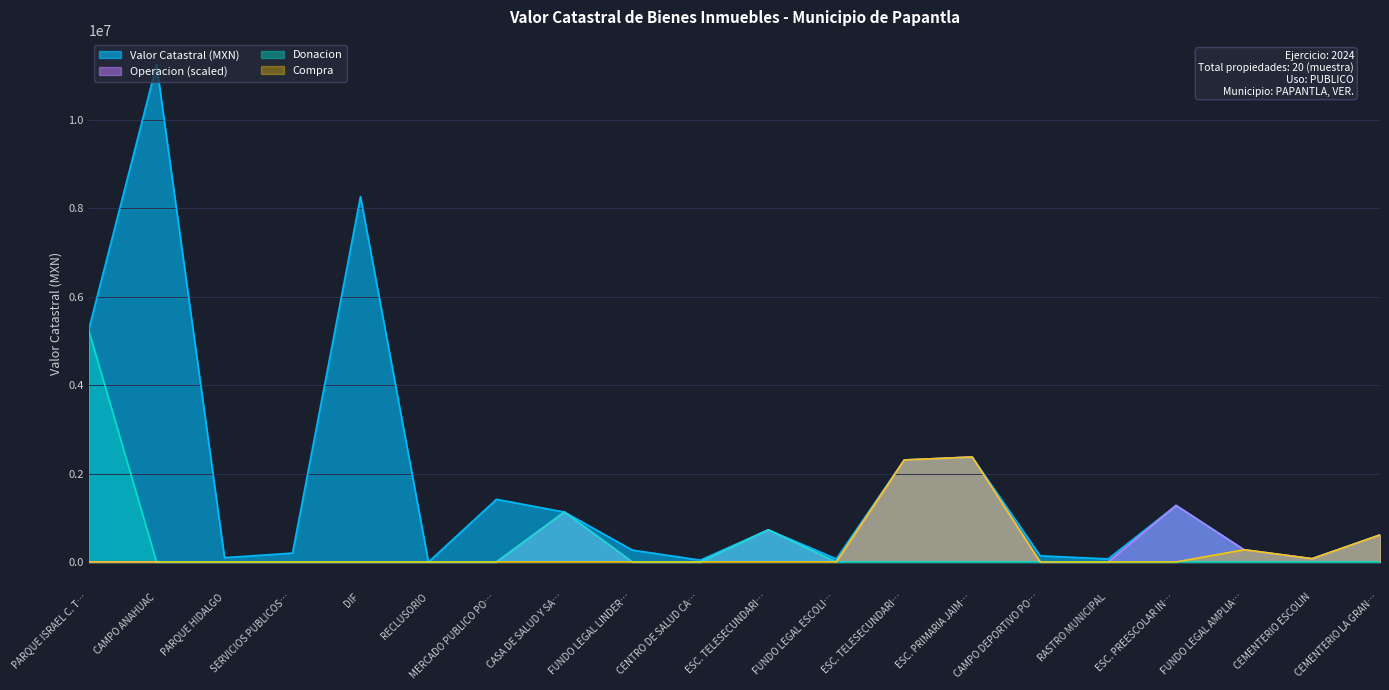

What position from the right is CASA DE SALUD Y SALON?

13